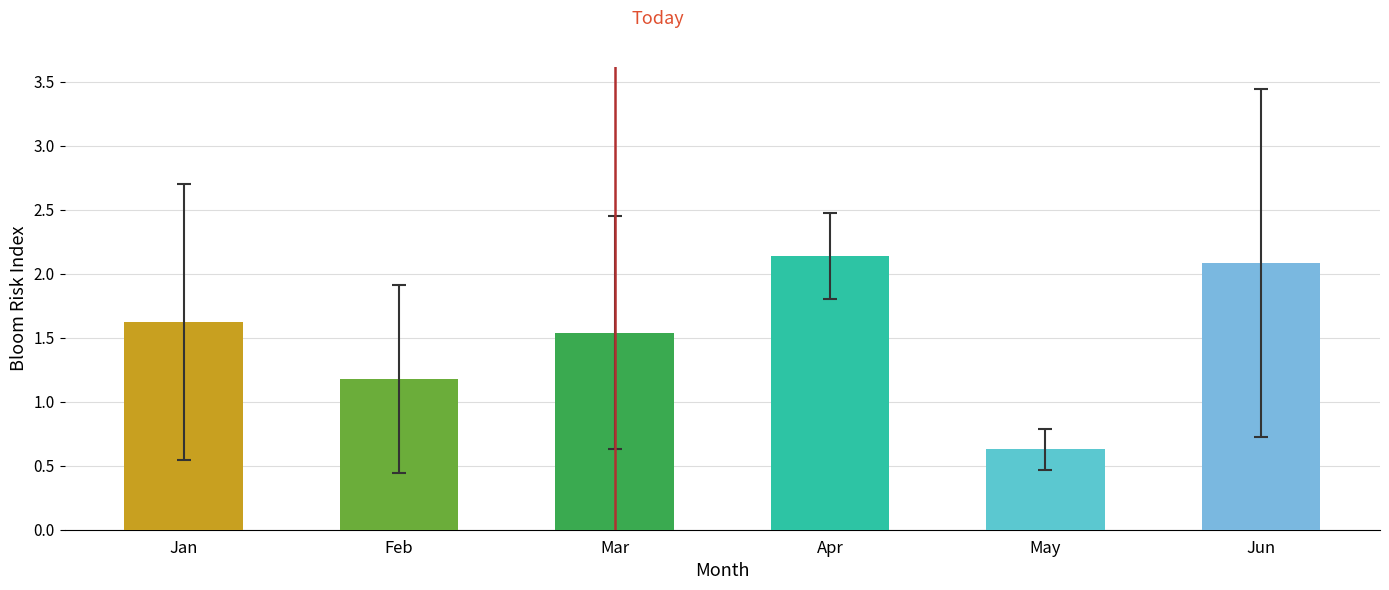

Rank the categories by value from lowest to highest.

May, Feb, Mar, Jan, Jun, Apr